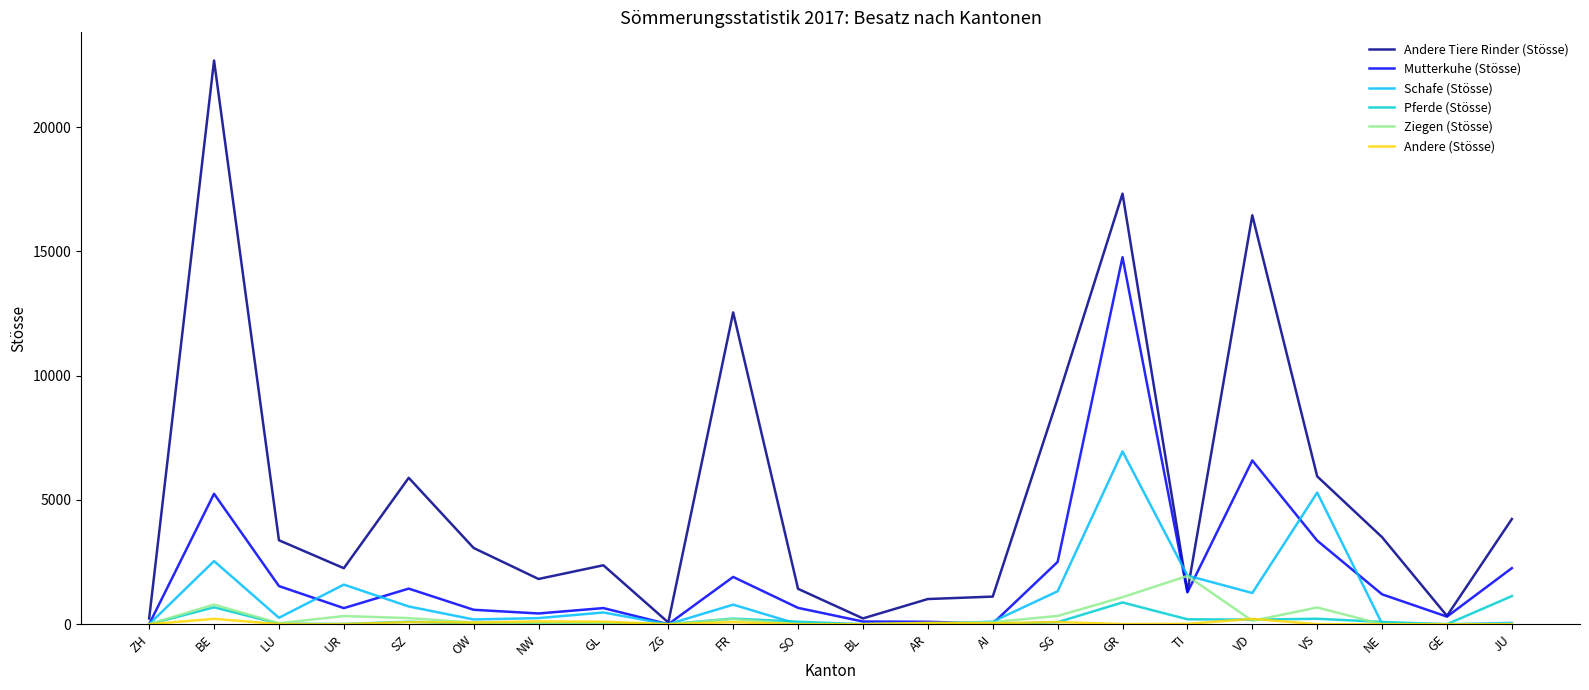

What position from the left is FR?

10